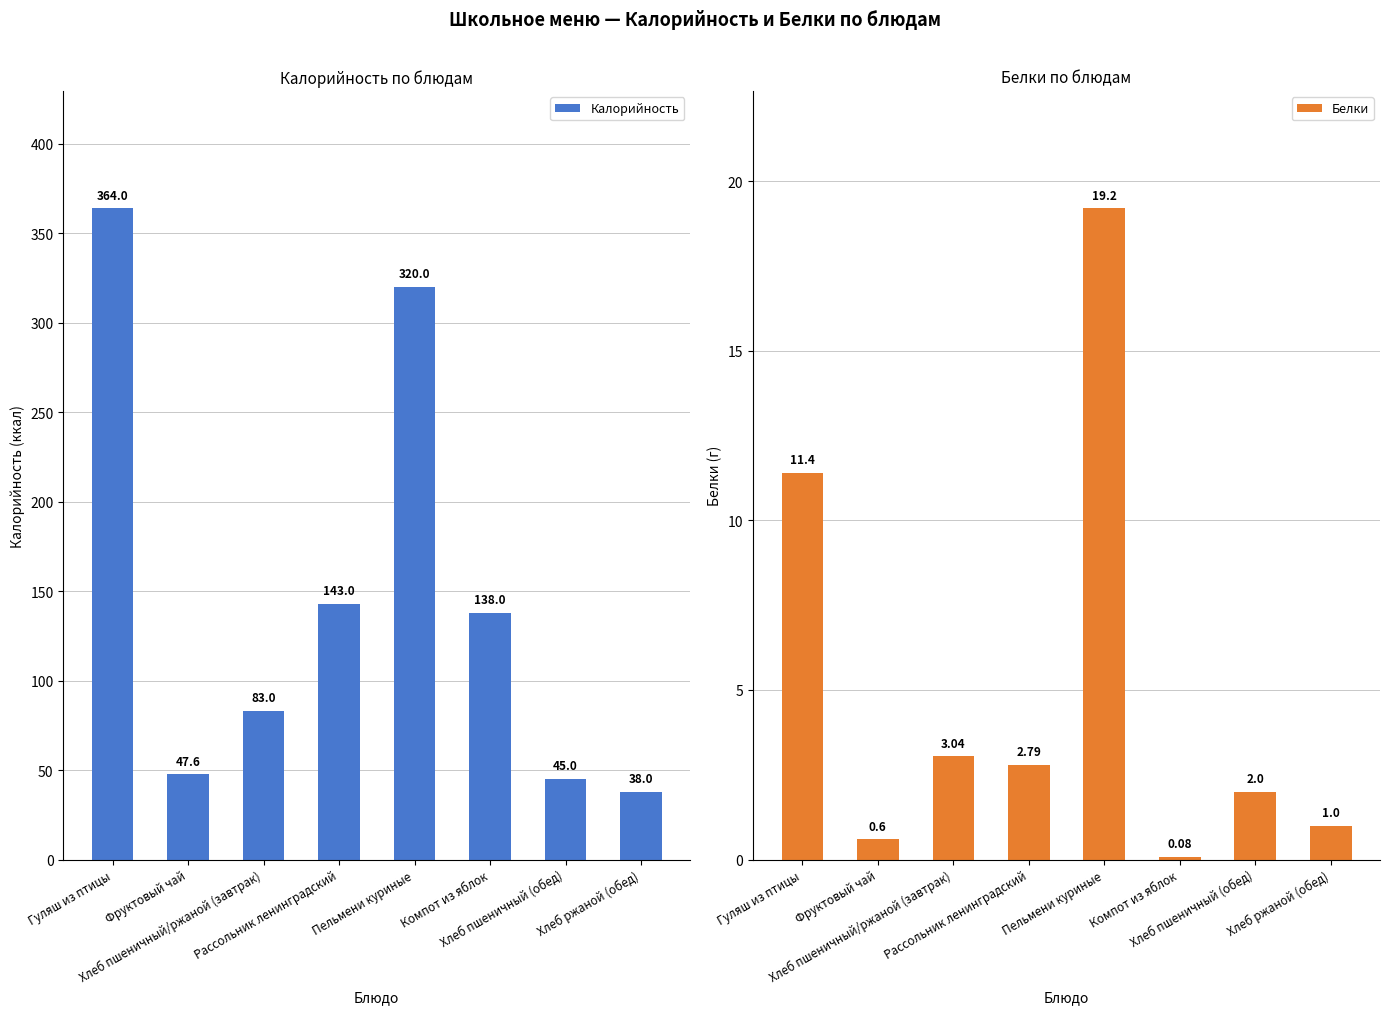

Is the value of Калорийность at Хлеб ржаной (обед) greater than the value of Белки at Рассольник ленинградский?

Yes